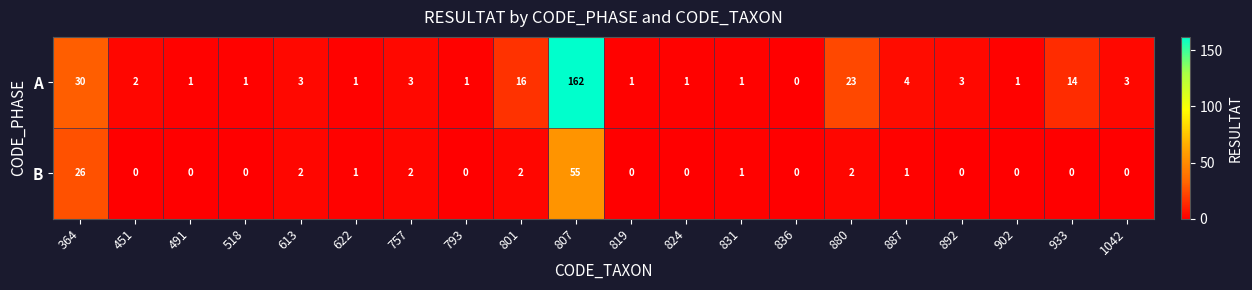

What is the average value of the B series?

5